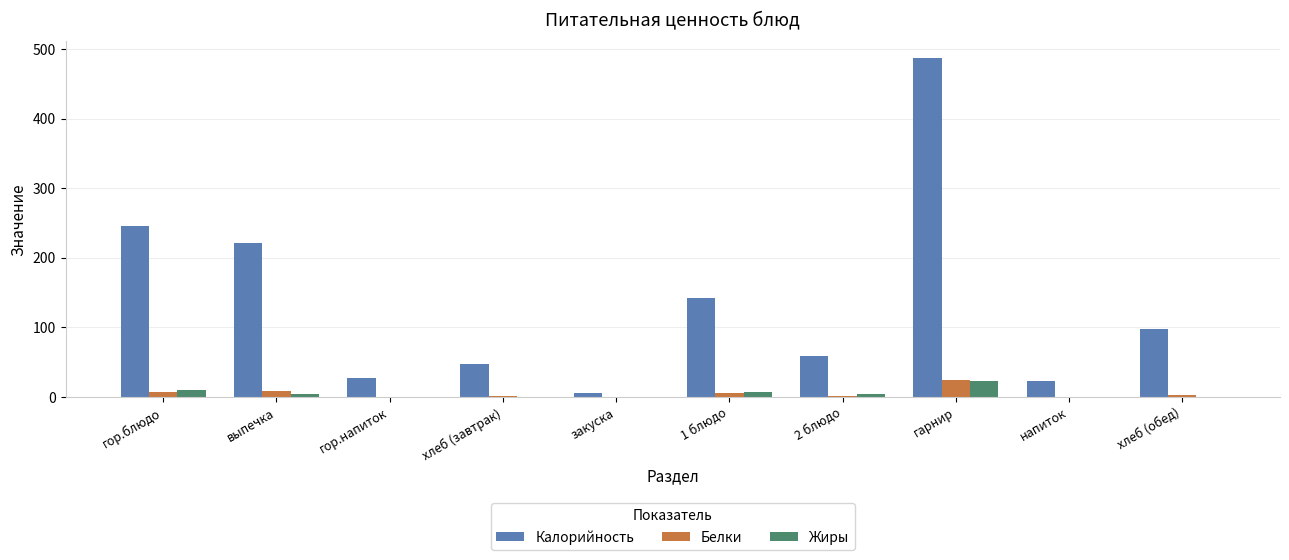

Is the value of Калорийность at гарнир greater than the value of Жиры at хлеб (обед)?

Yes